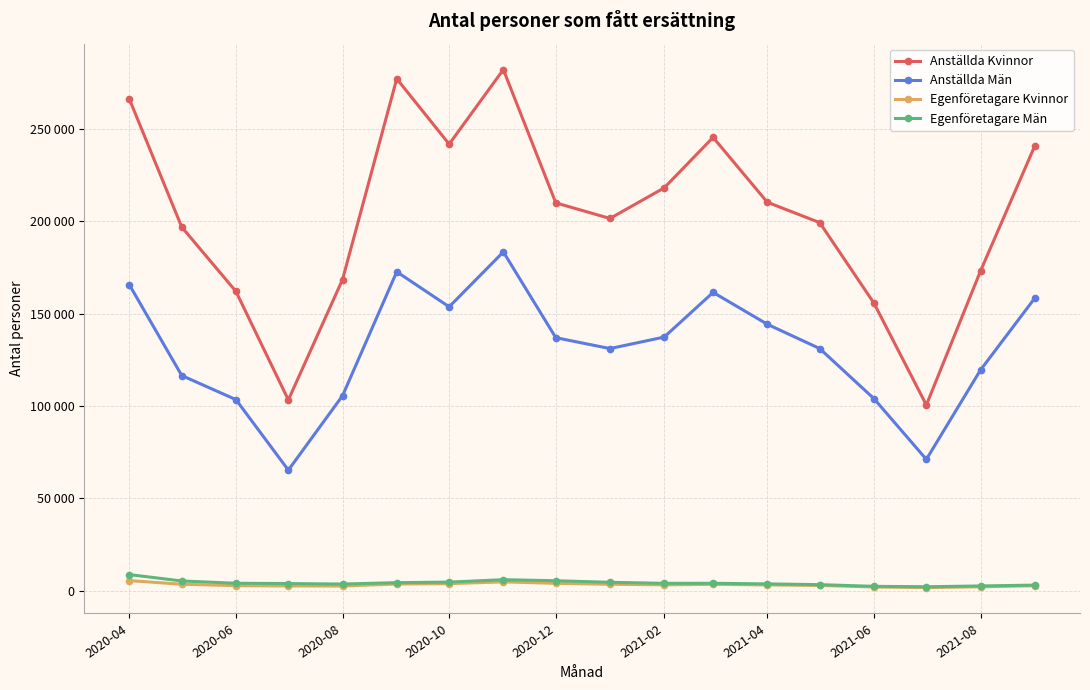

List the series in order of their peak value, highest first.

Anställda Kvinnor, Anställda Män, Egenföretagare Män, Egenföretagare Kvinnor